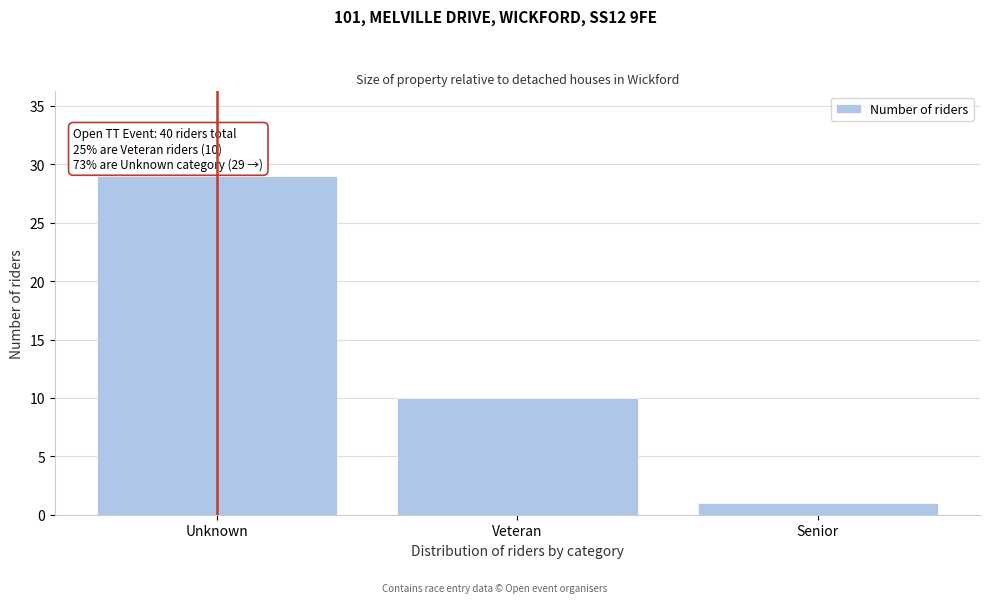

Reading left to right, what are all the values shown in this chart?

29	10	1